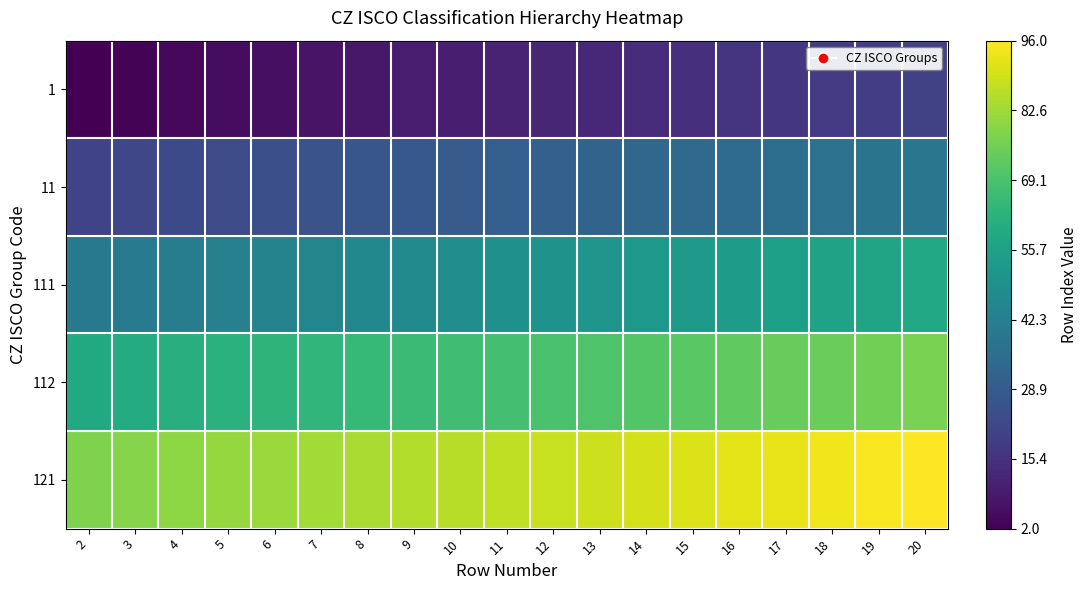

Count the number of categories in the chart.

19